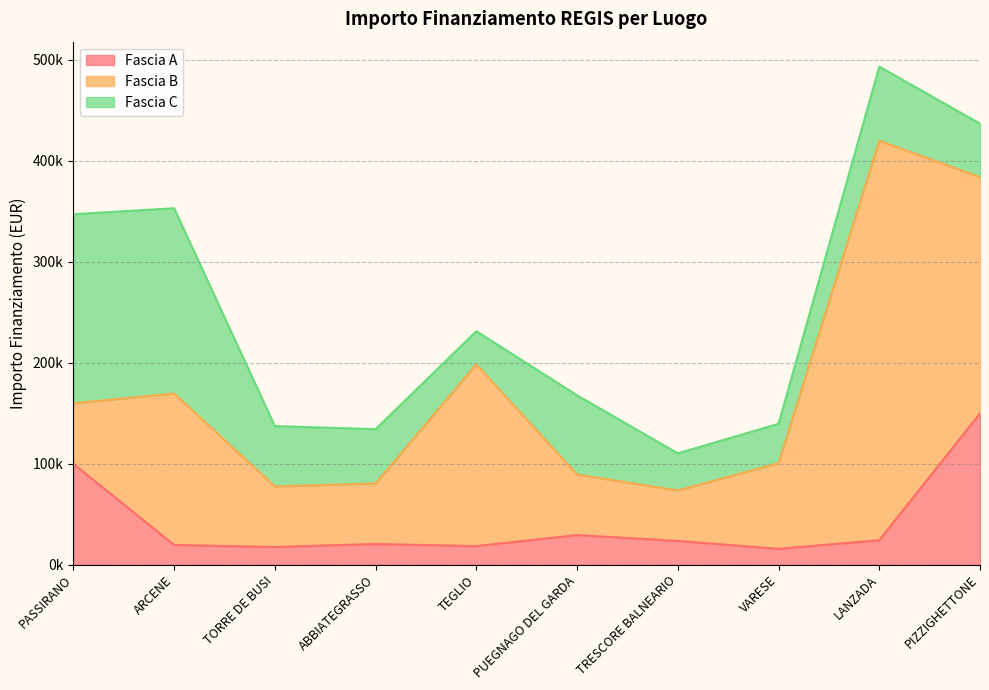

The Fascia C series shows 59760.0 at TORRE DE BUSI. True or false?

True